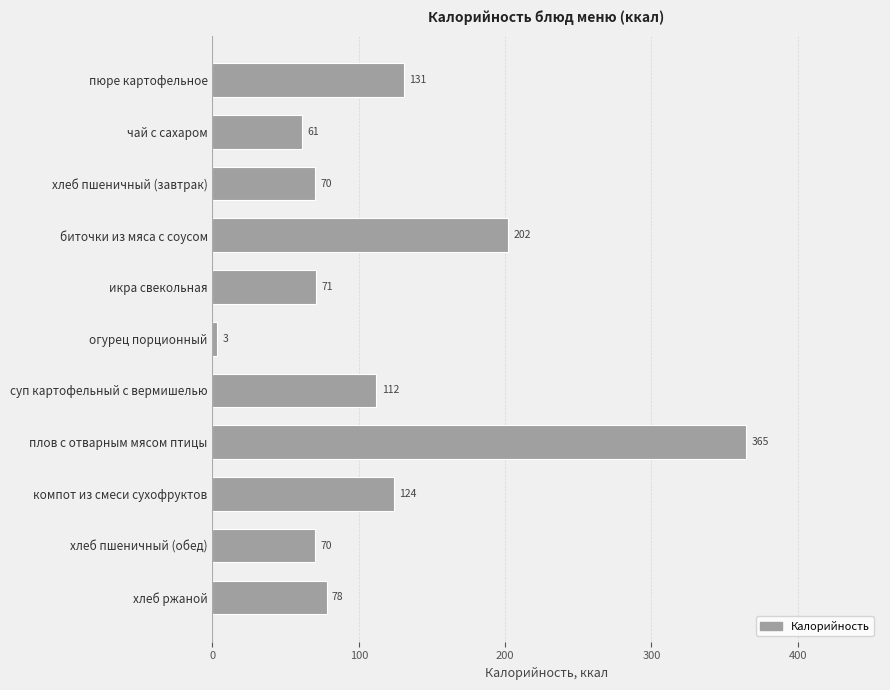

What is the label of the 10th bar from the top?

хлеб пшеничный (обед)